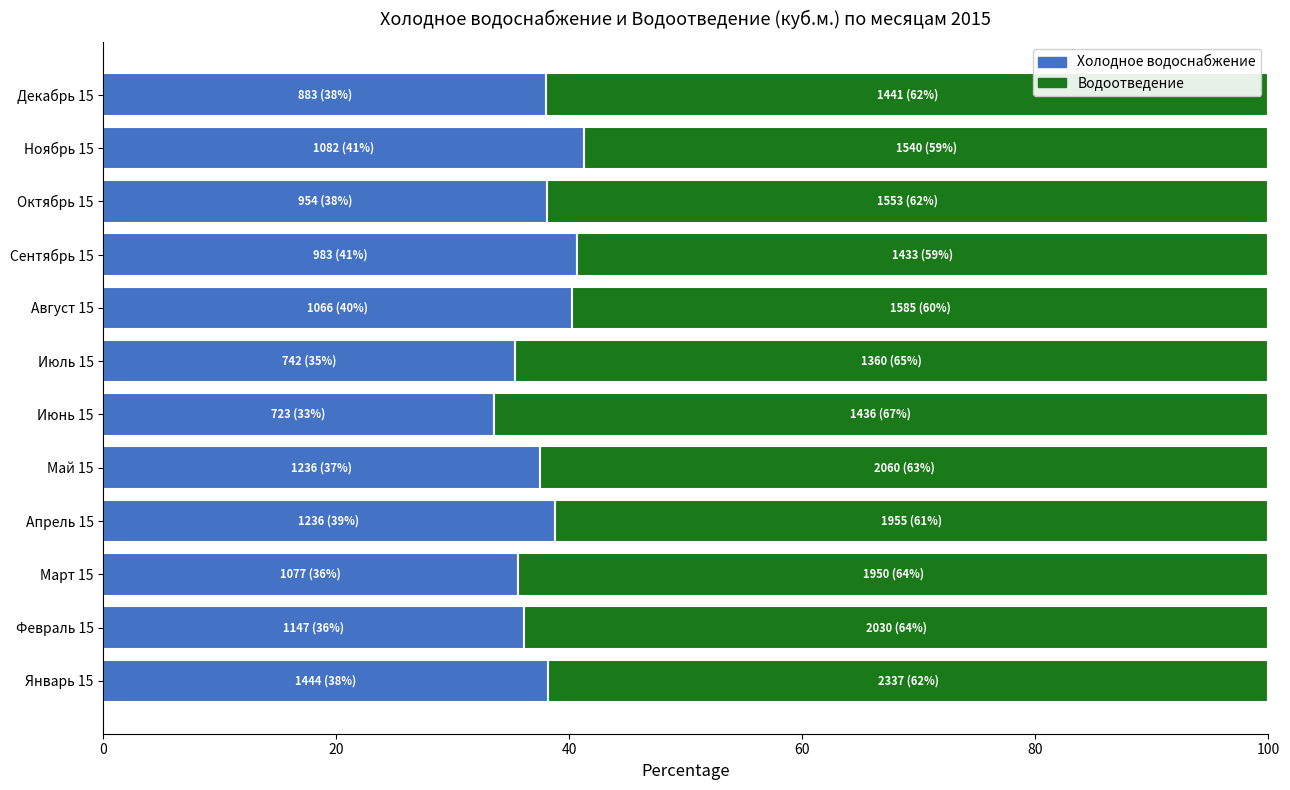

Count the number of data series in this chart.

2